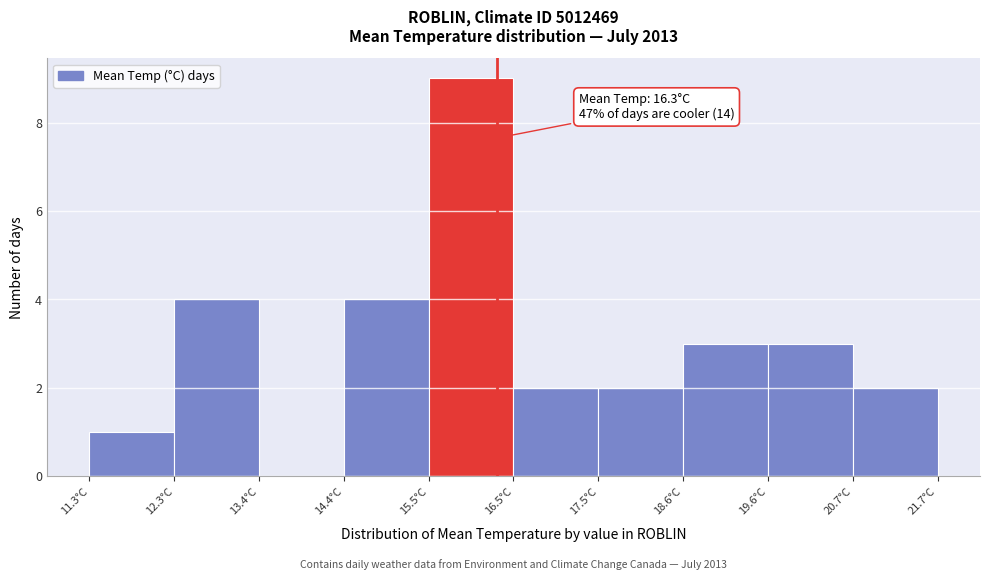

Which range on the x-axis has the tallest bar?

15.46 to 16.50